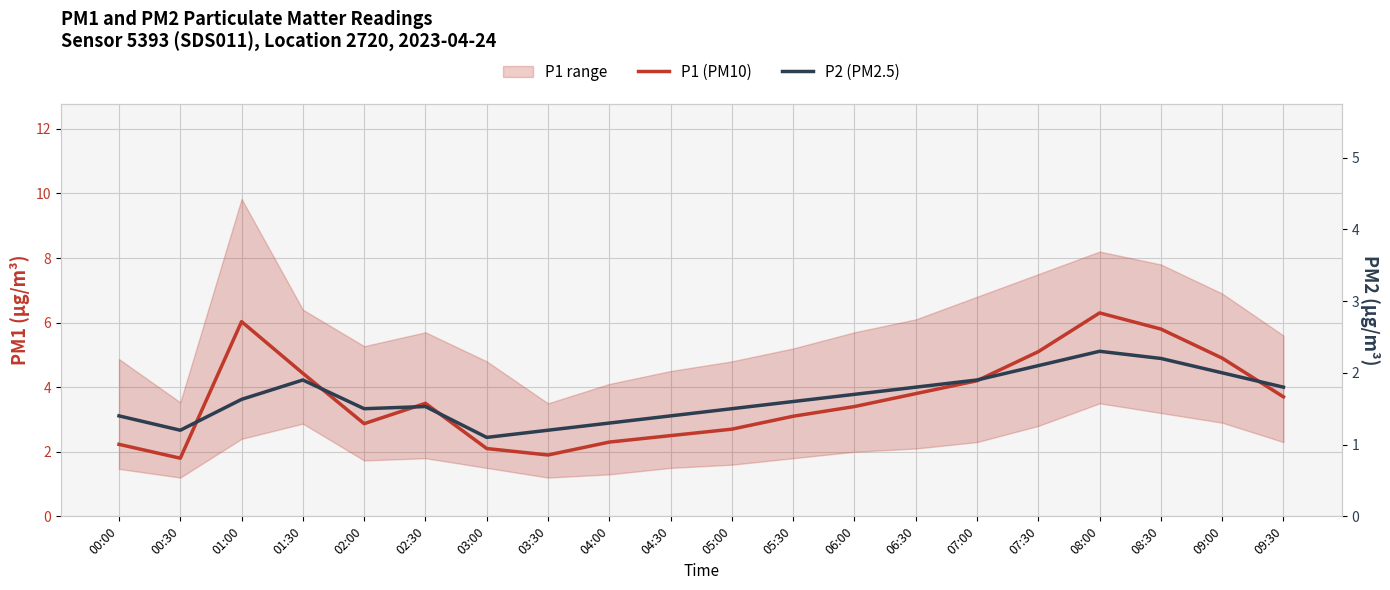

What is the difference between the second highest and second lowest values in the P2 (PM2.5) series?

1.0